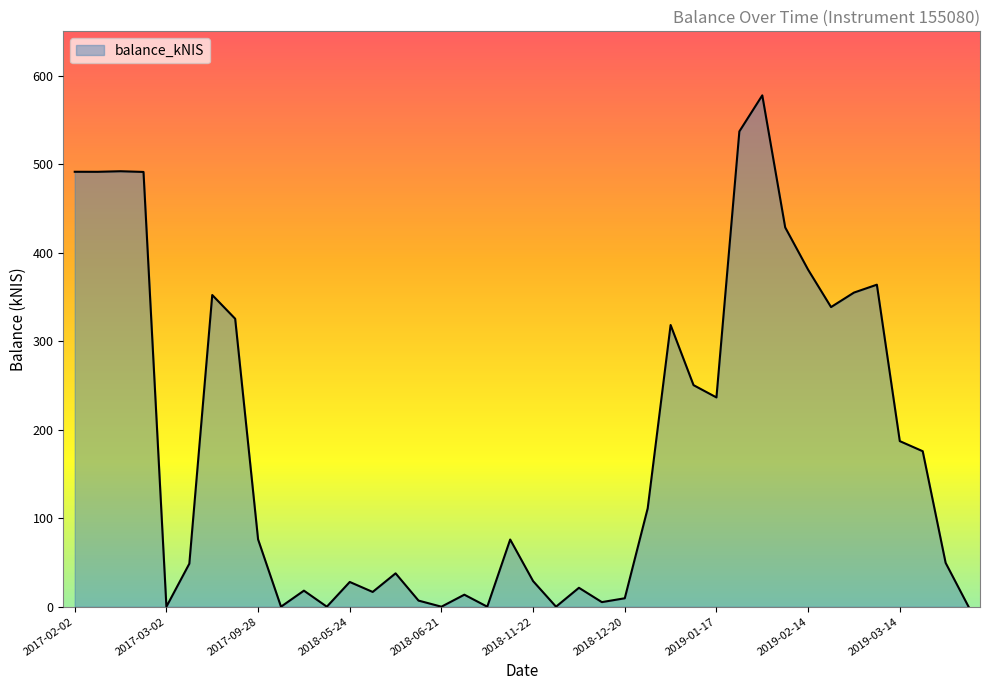

What is the maximum value shown in the chart?

577.7